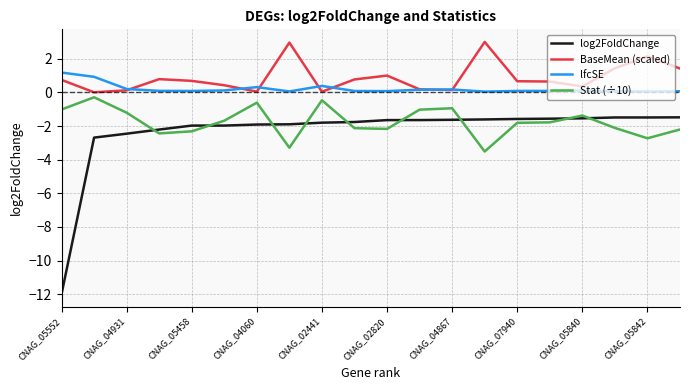

What are all the series names shown in the legend?

log2FoldChange, BaseMean (scaled), lfcSE, Stat (÷10)